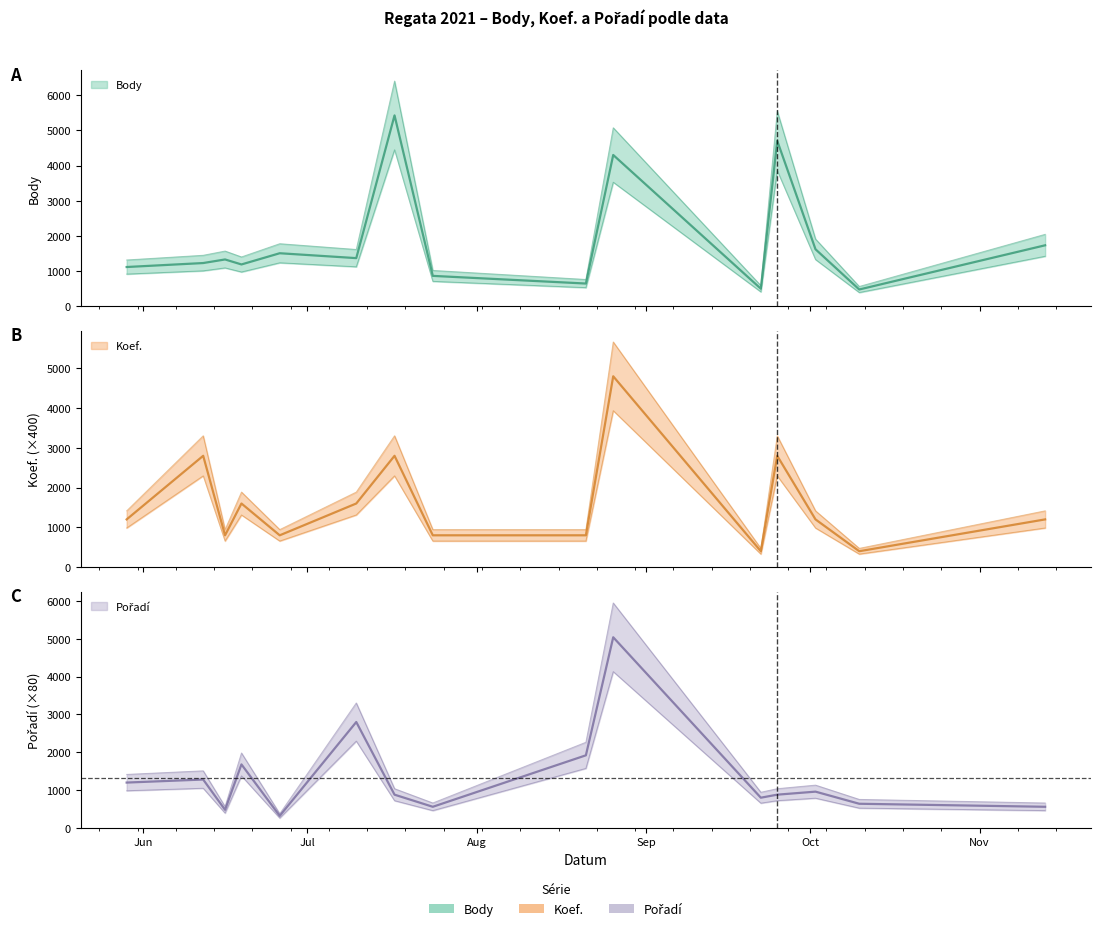

Between which two adjacent categories do Koef. and Body first intersect?

2021-06-12 and 2021-06-16